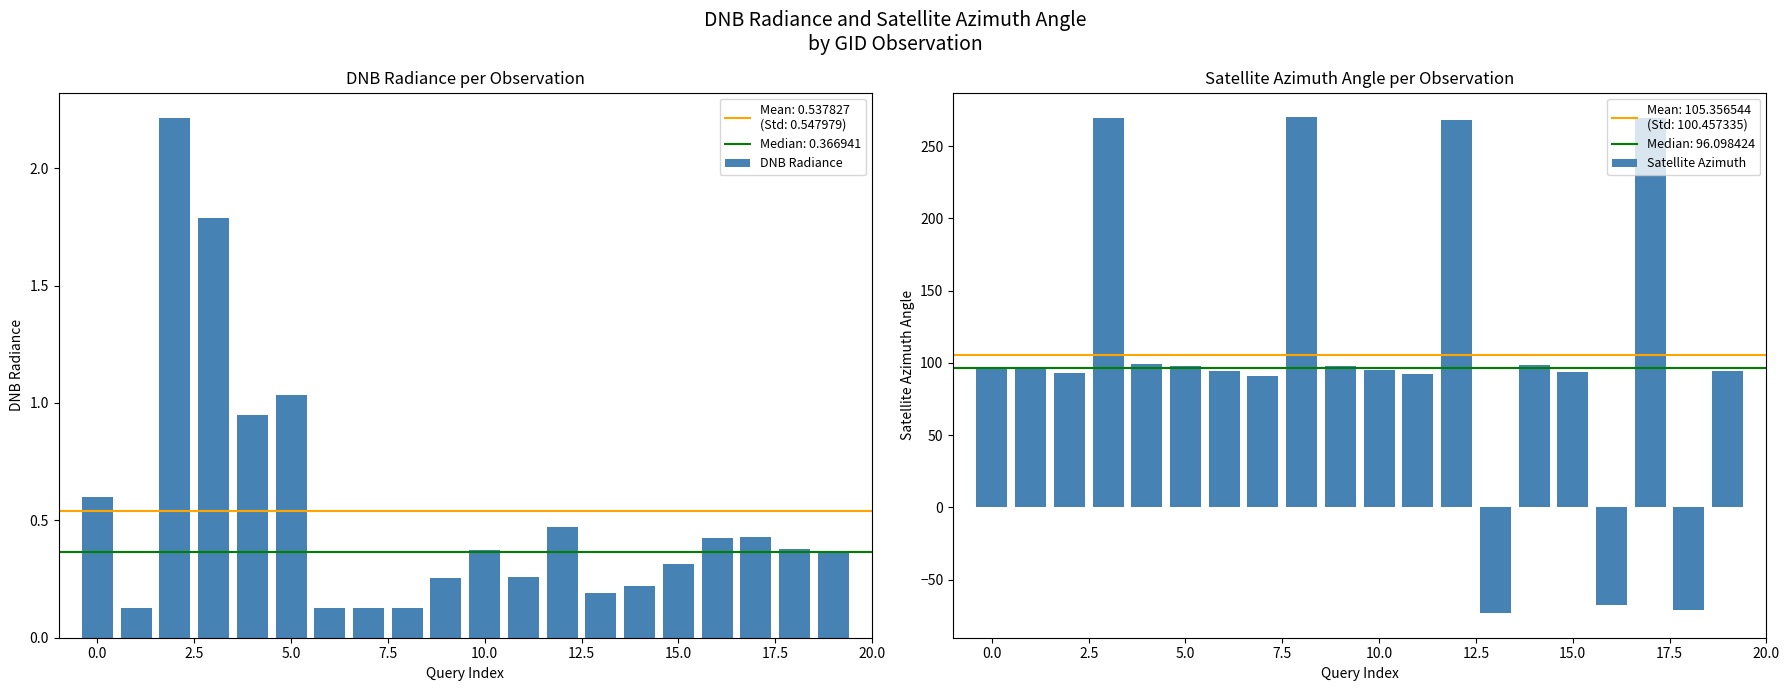

What is the maximum value shown in the chart?

269.9